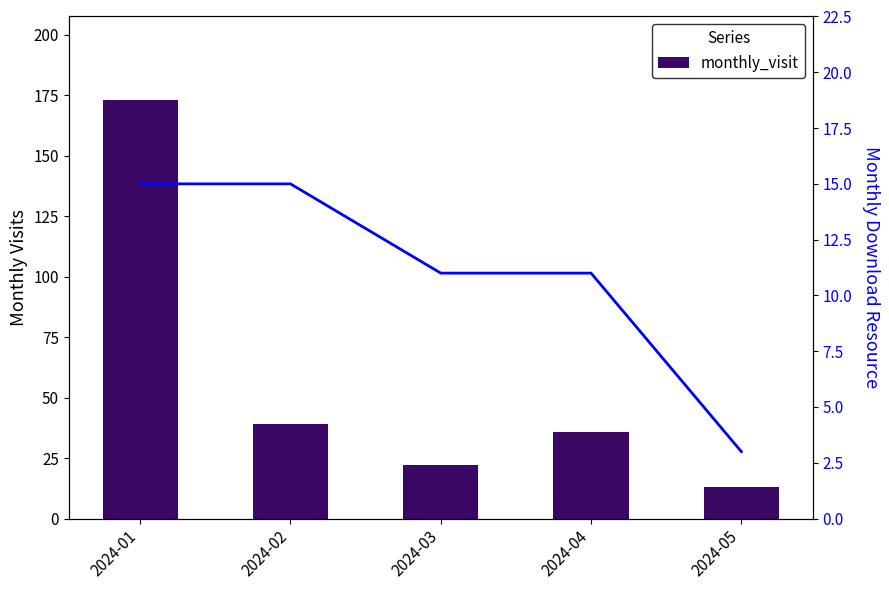

Rank the categories by monthly_visit value from highest to lowest.

2024-01, 2024-02, 2024-04, 2024-03, 2024-05